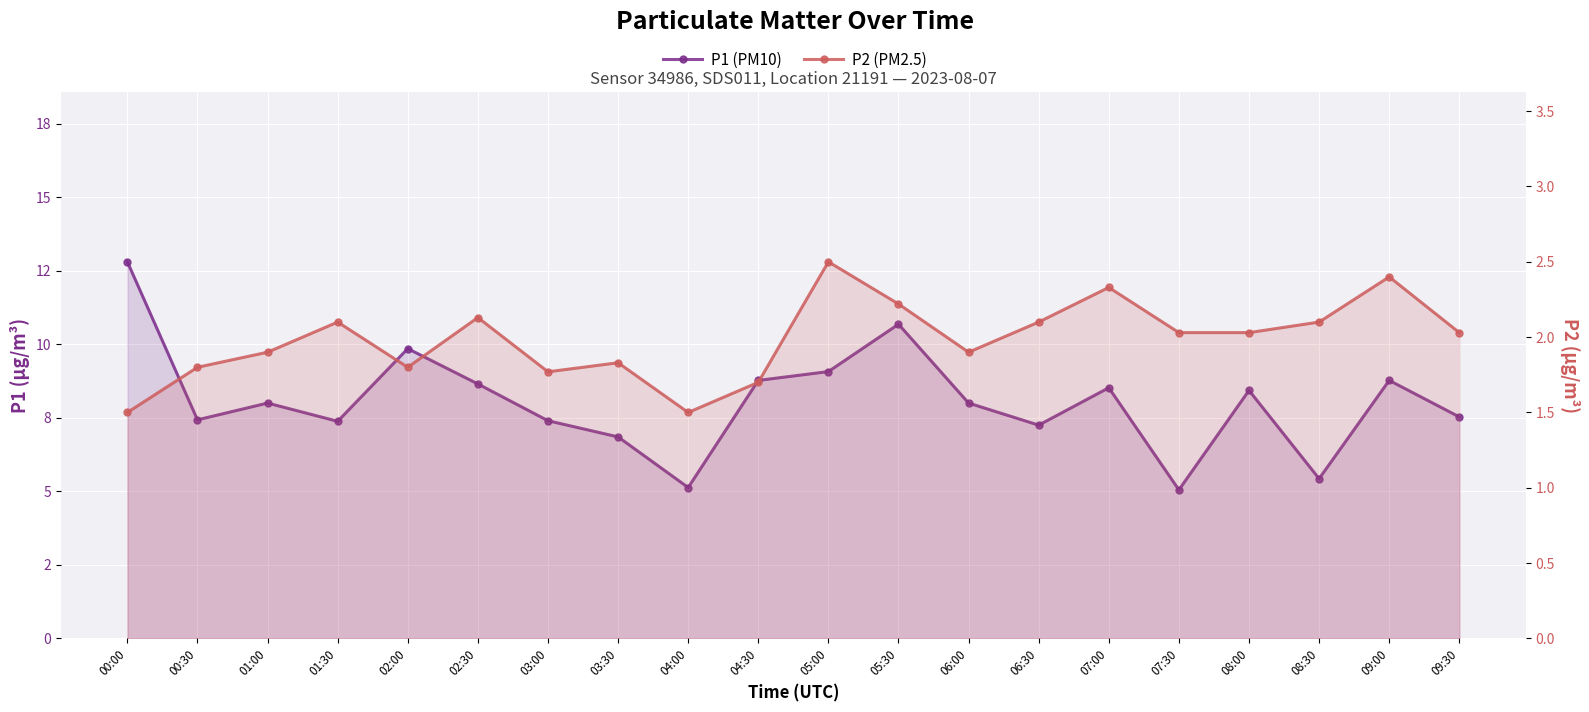

Reading left to right, what are all the values shown in this chart?

P1 (PM10): 12.8	7.4	8.0	7.4	9.8	8.7	7.4	6.8	5.1	8.8	9.1	10.7	8.0	7.2	8.5	5.0	8.4	5.4	8.8	7.5
P2 (PM2.5): 1.5	1.8	1.9	2.1	1.8	2.1	1.8	1.8	1.5	1.7	2.5	2.2	1.9	2.1	2.3	2.0	2.0	2.1	2.4	2.0